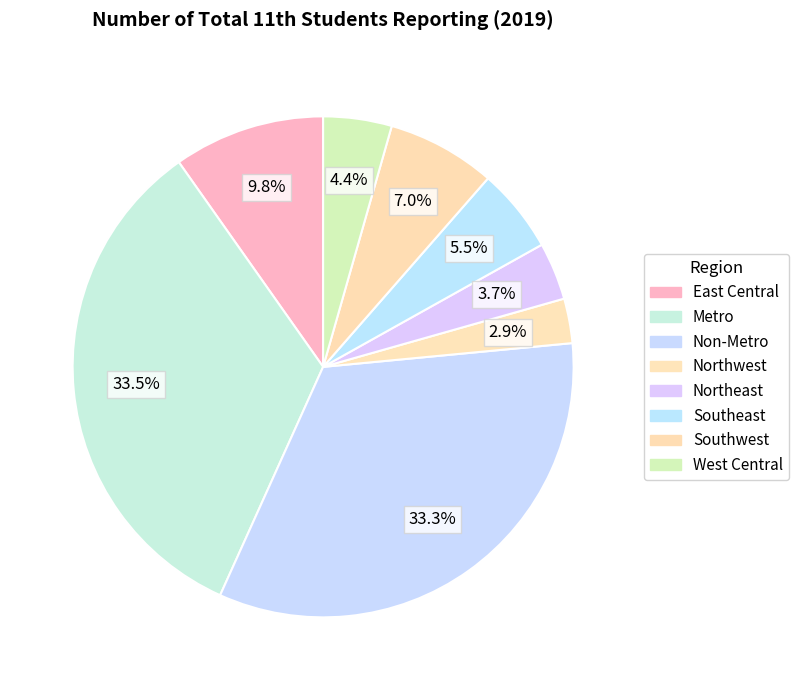

Does any single category account for the majority?

No